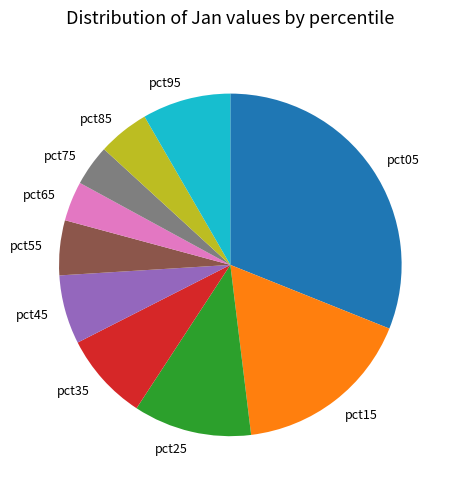

Does pct05 represent more than half of the total?

No